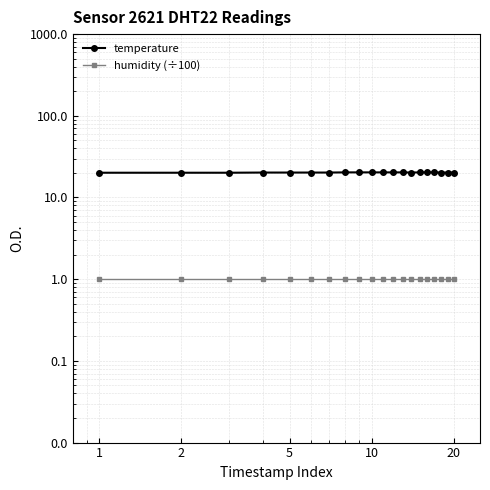

Rank the series by their maximum value, from lowest to highest.

humidity (÷100), temperature